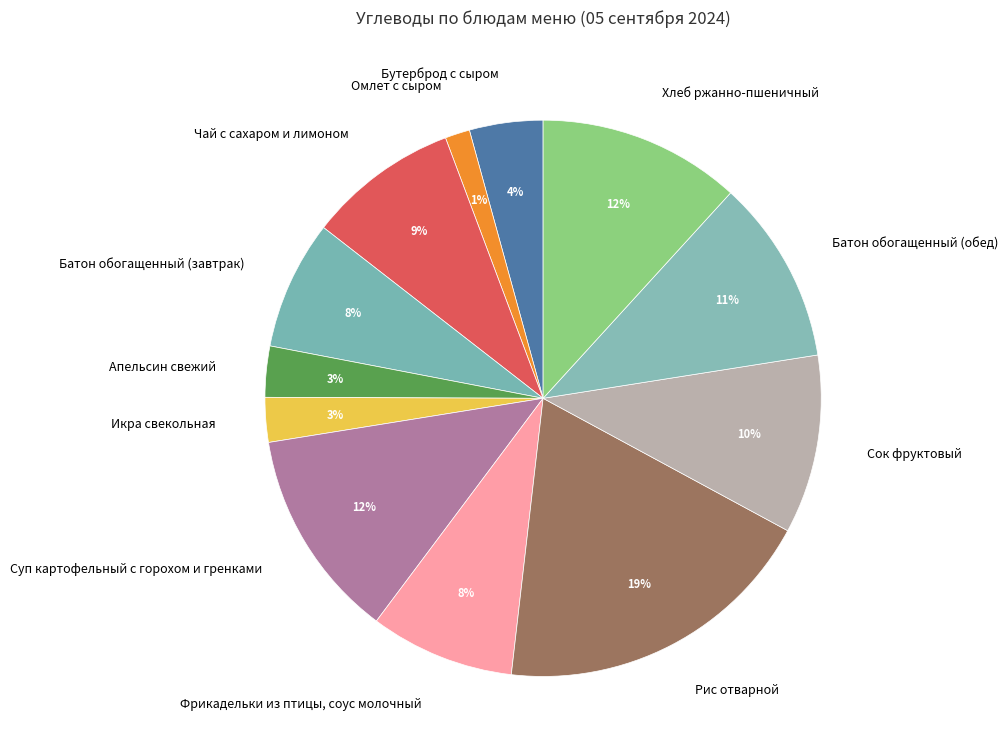

Is it true that Хлеб ржанно-пшеничный is 4% of the pie?

False